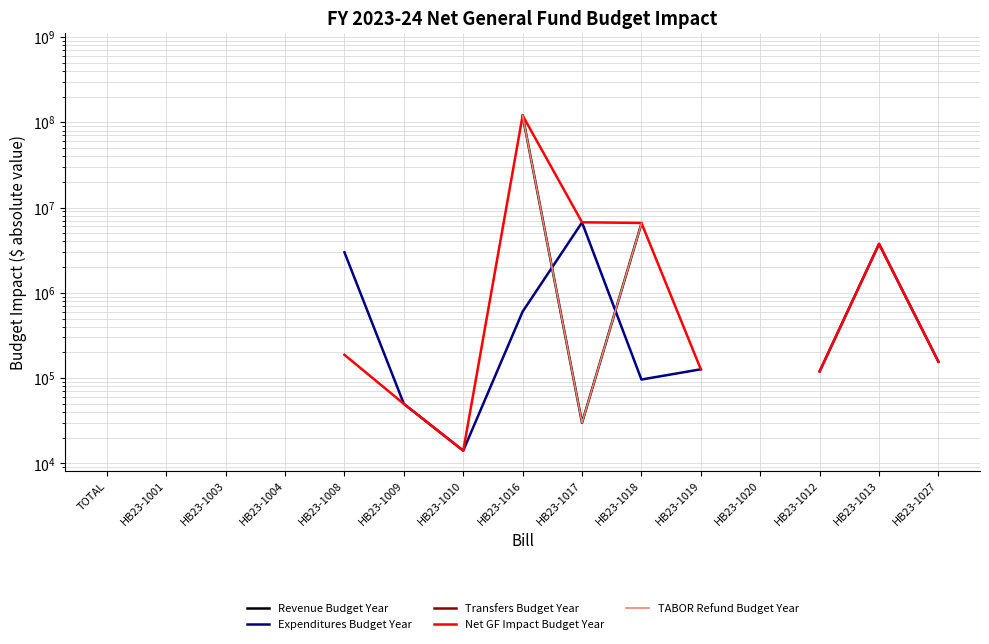

Does the chart have visible grid lines?

Yes